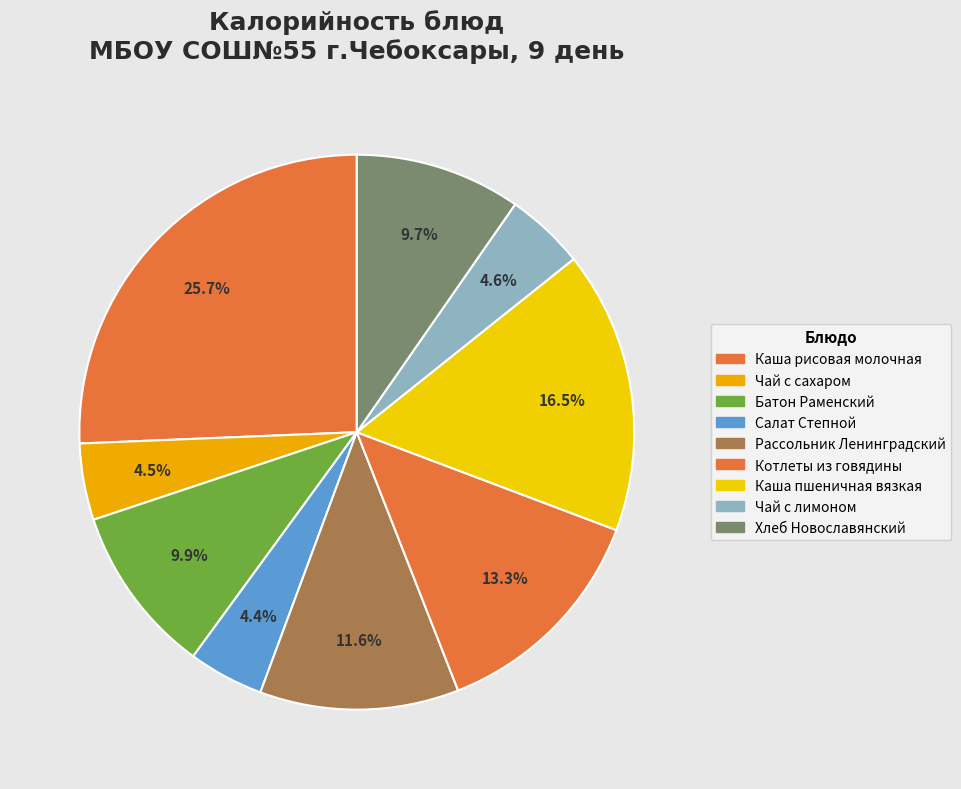

Is it true that Котлеты из говядины is 7% of the pie?

False